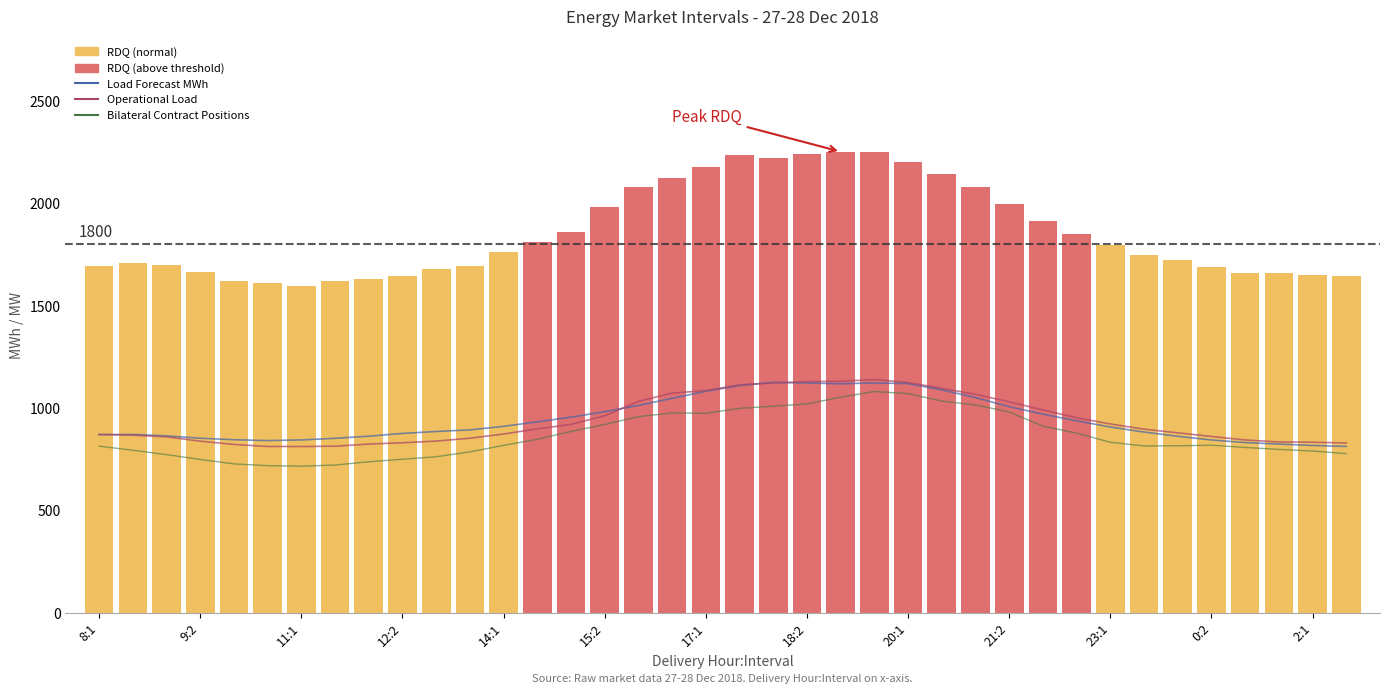

Does the chart contain any negative values?

No